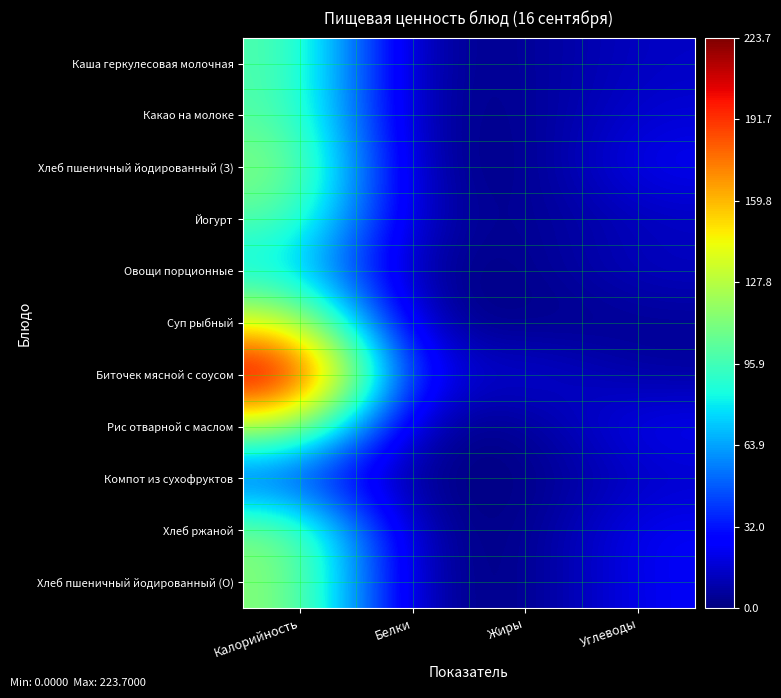

At which category is the sum across all series the highest?

Калорийность